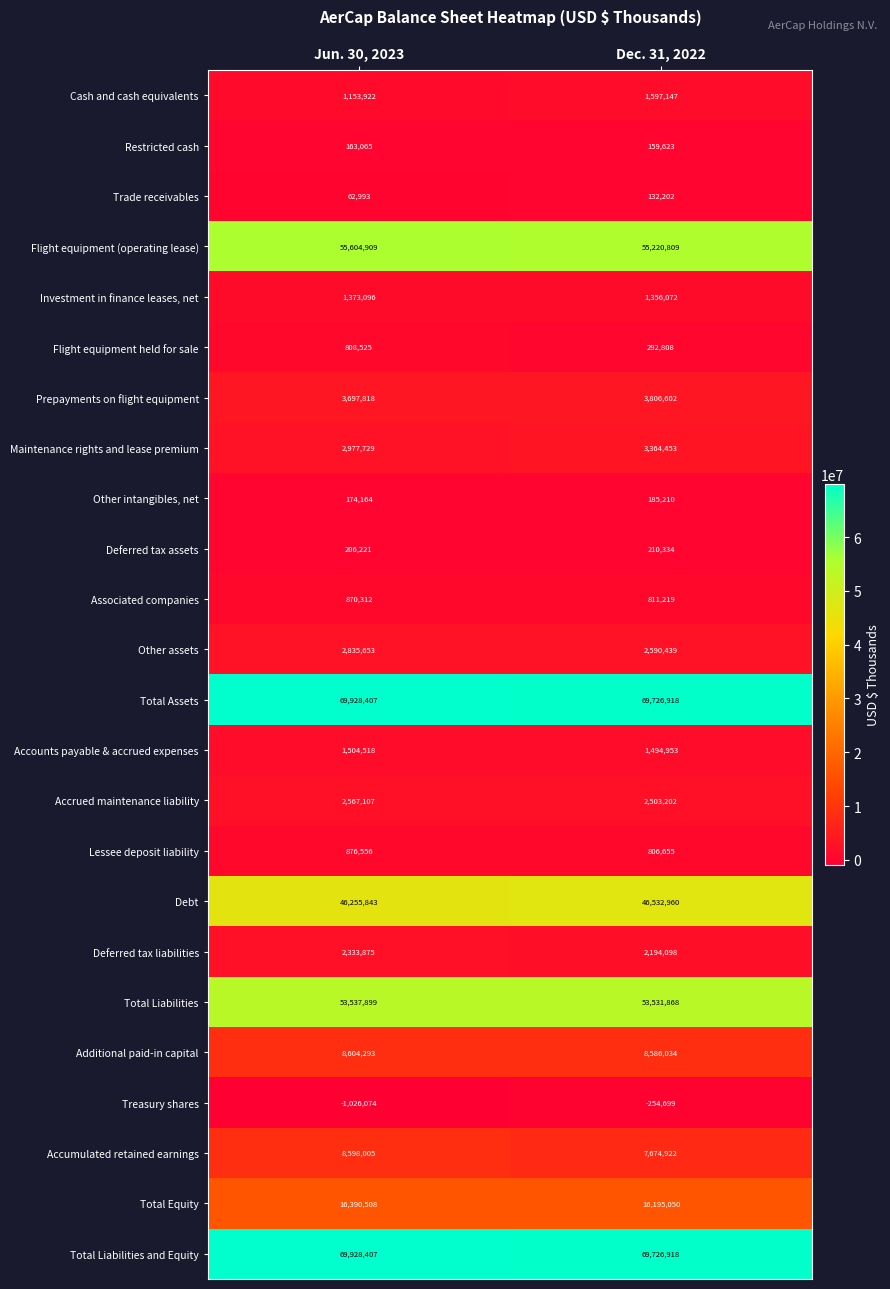

What is the sum of all Debt values?

92788803